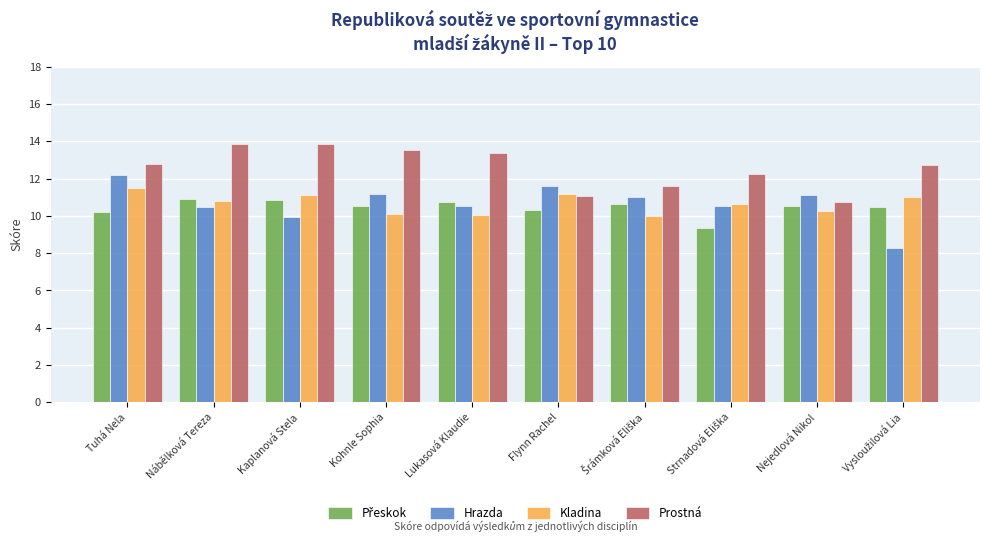

Does the chart contain any negative values?

No